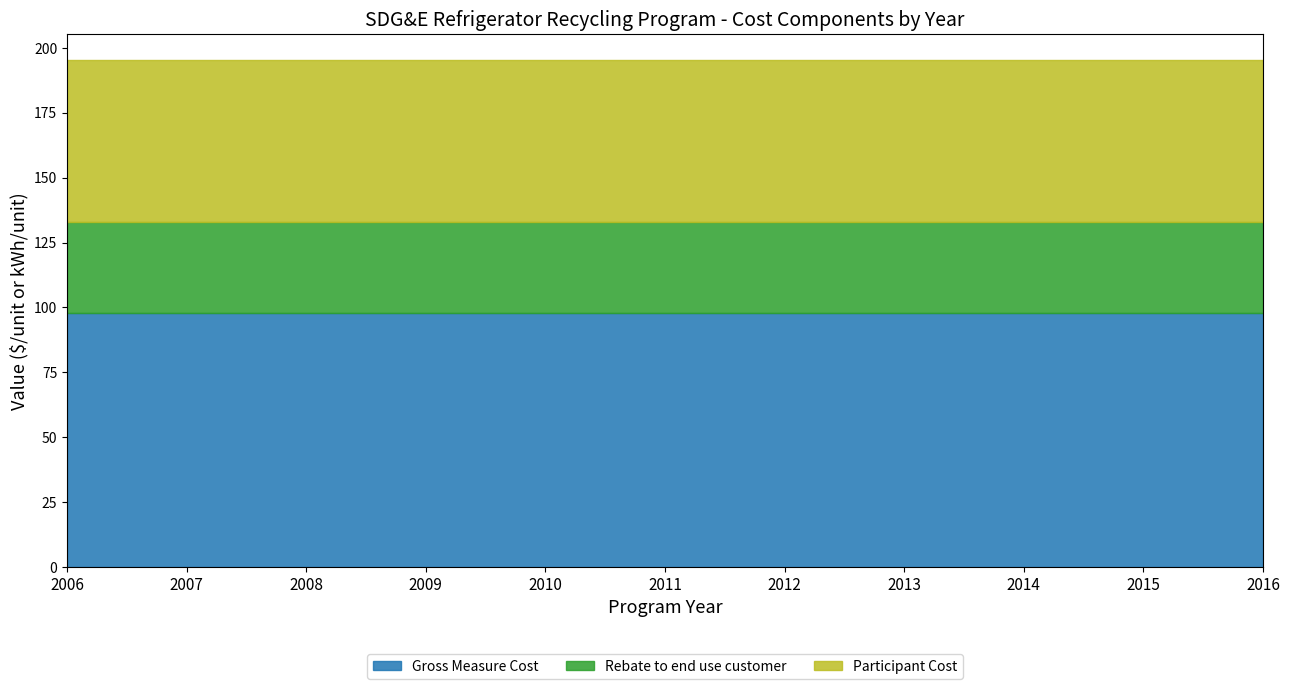

True or false: Participant Cost and Gross Measure Cost cross at least once.

False